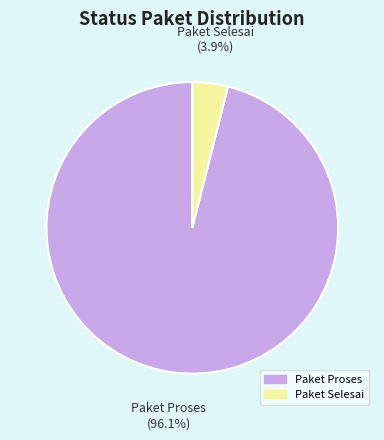

Does any single category account for the majority?

Yes